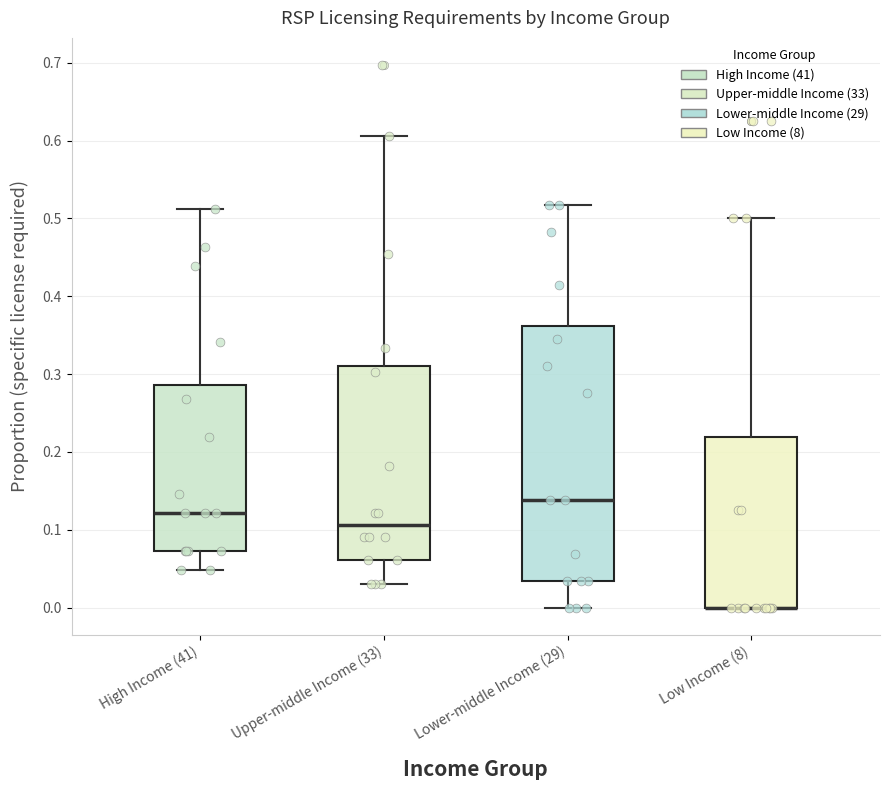

Where is the upper edge of the box for High Income (41) on the y-axis? The values are not printed on the chart, so give them approximately, as read against the axis.

0.29